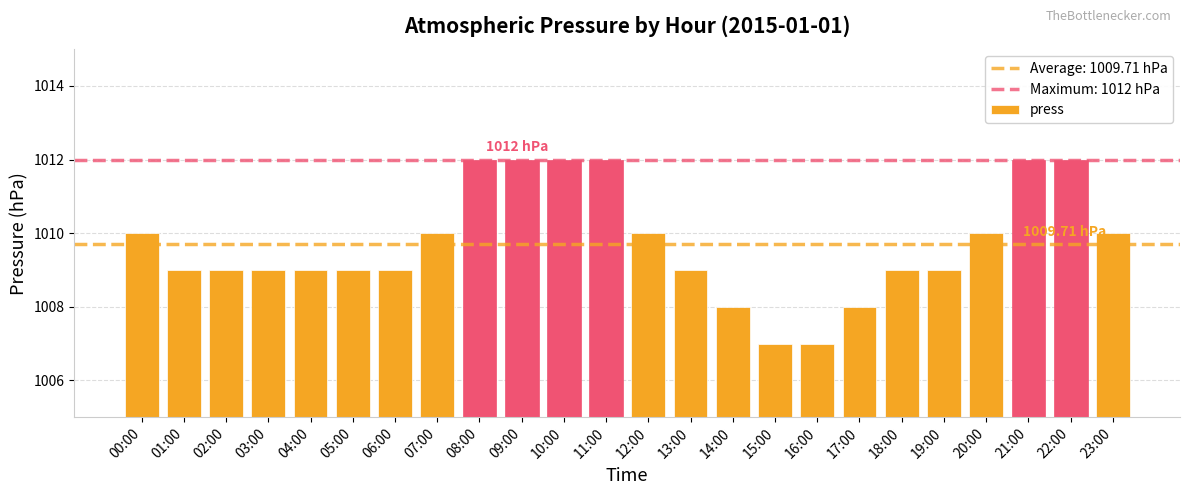

Which has a higher value, 13:00 or 11:00?

11:00